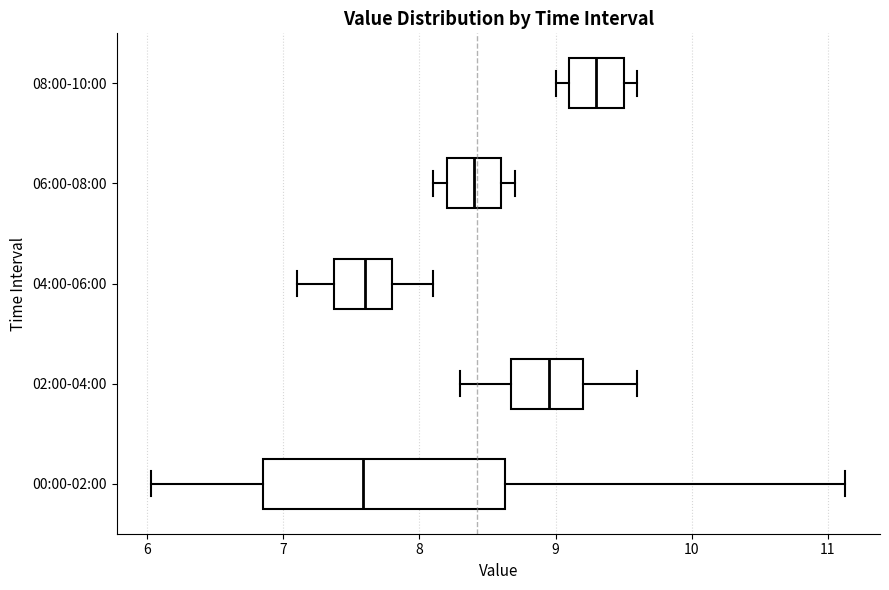

Which box has the furthest to the right median line?

08:00-10:00